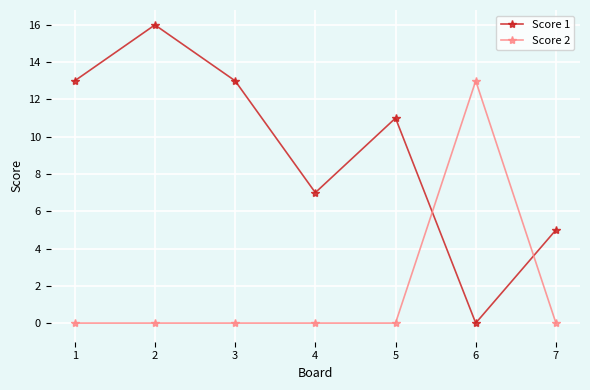

The value of Score 2 at 2 is -9. True or false?

False